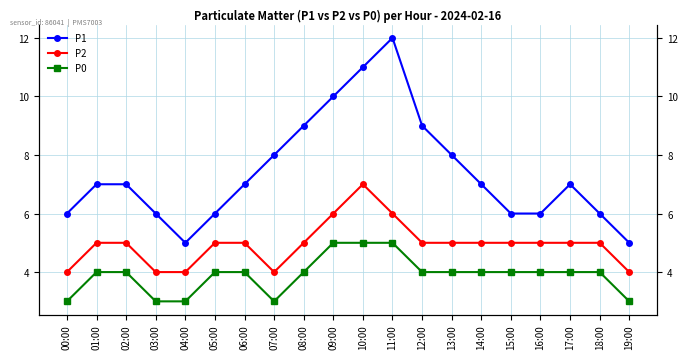

At how many categories does at least one series exceed 8?

5